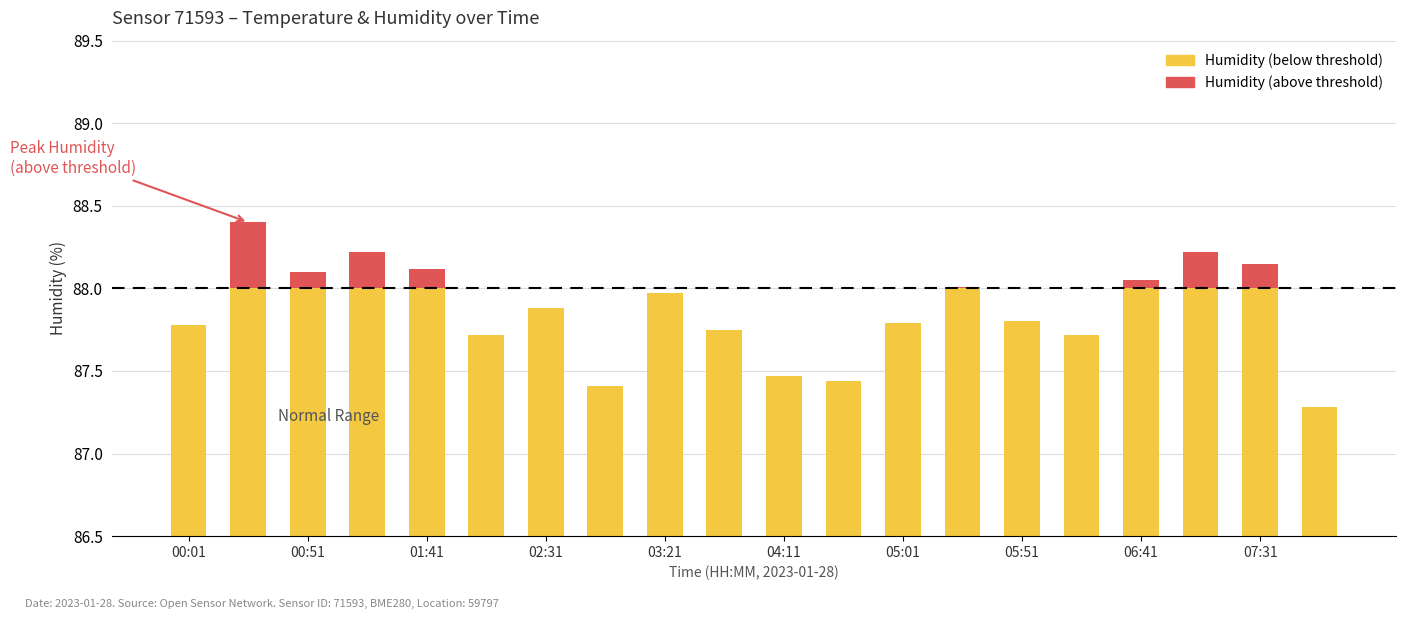

Which series has the largest range (max minus min)?

Humidity (below threshold)